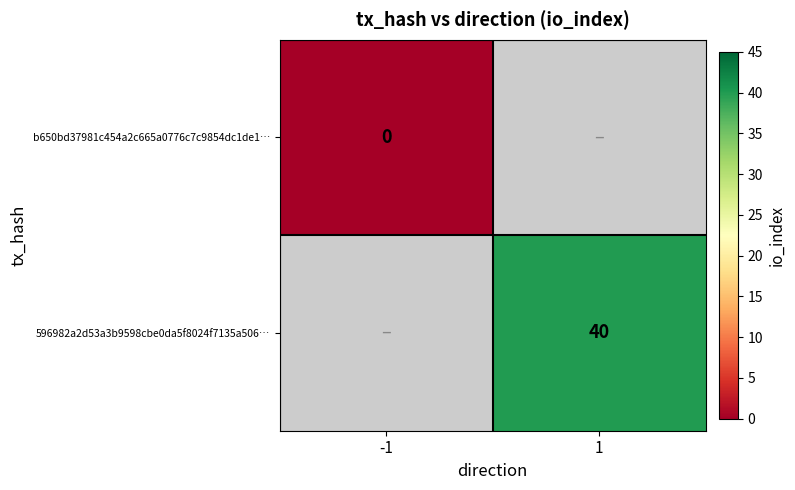

Is the value of 596982a2d53a3b9598cbe0da5f8024f7135a506… at 1 greater than the value of b650bd37981c454a2c665a0776c7c9854dc1de1… at -1?

Yes